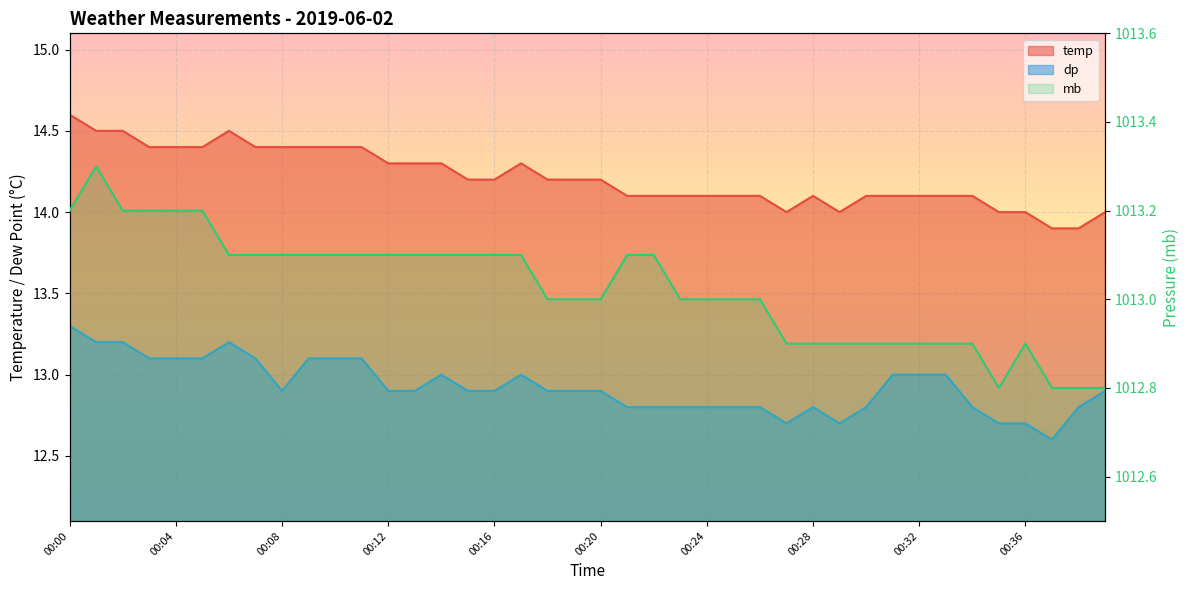

Rank the categories by mb value from highest to lowest.

00:01, 00:00, 00:02, 00:03, 00:04, 00:05, 00:06, 00:07, 00:08, 00:09, 00:10, 00:11, 00:12, 00:13, 00:14, 00:15, 00:16, 00:17, 00:21, 00:22, 00:18, 00:19, 00:20, 00:23, 00:24, 00:25, 00:26, 00:27, 00:28, 00:29, 00:30, 00:31, 00:32, 00:33, 00:34, 00:36, 00:35, 00:37, 00:38, 00:39